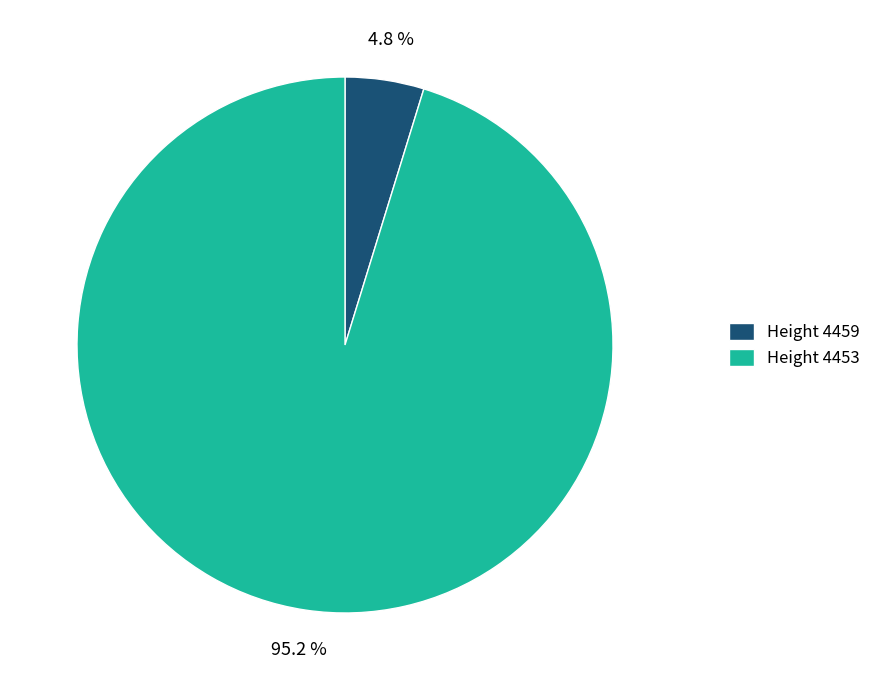

Is there any slice that represents more than half of the pie?

Yes